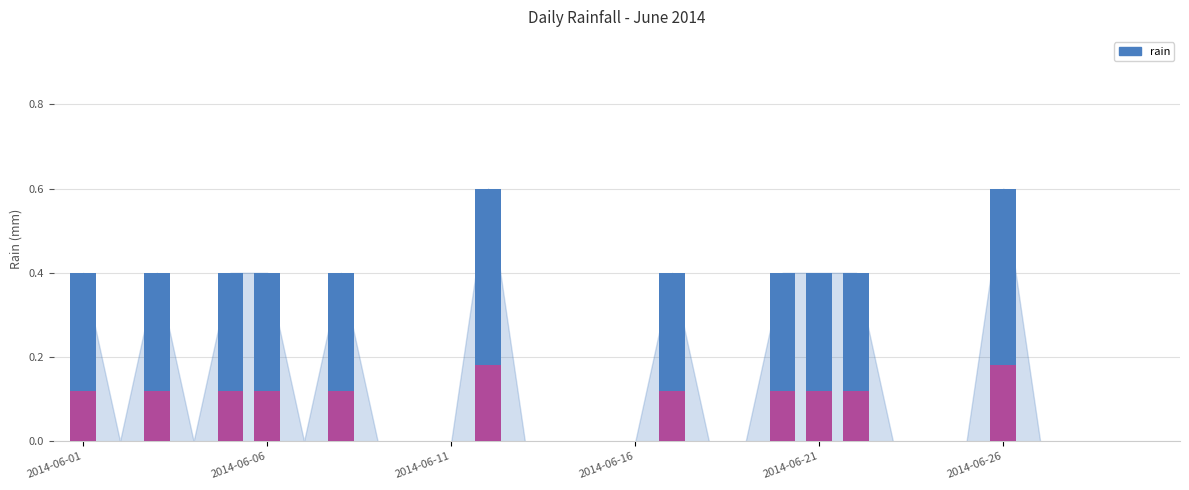

At which category does the chart reach its peak across all series?

11